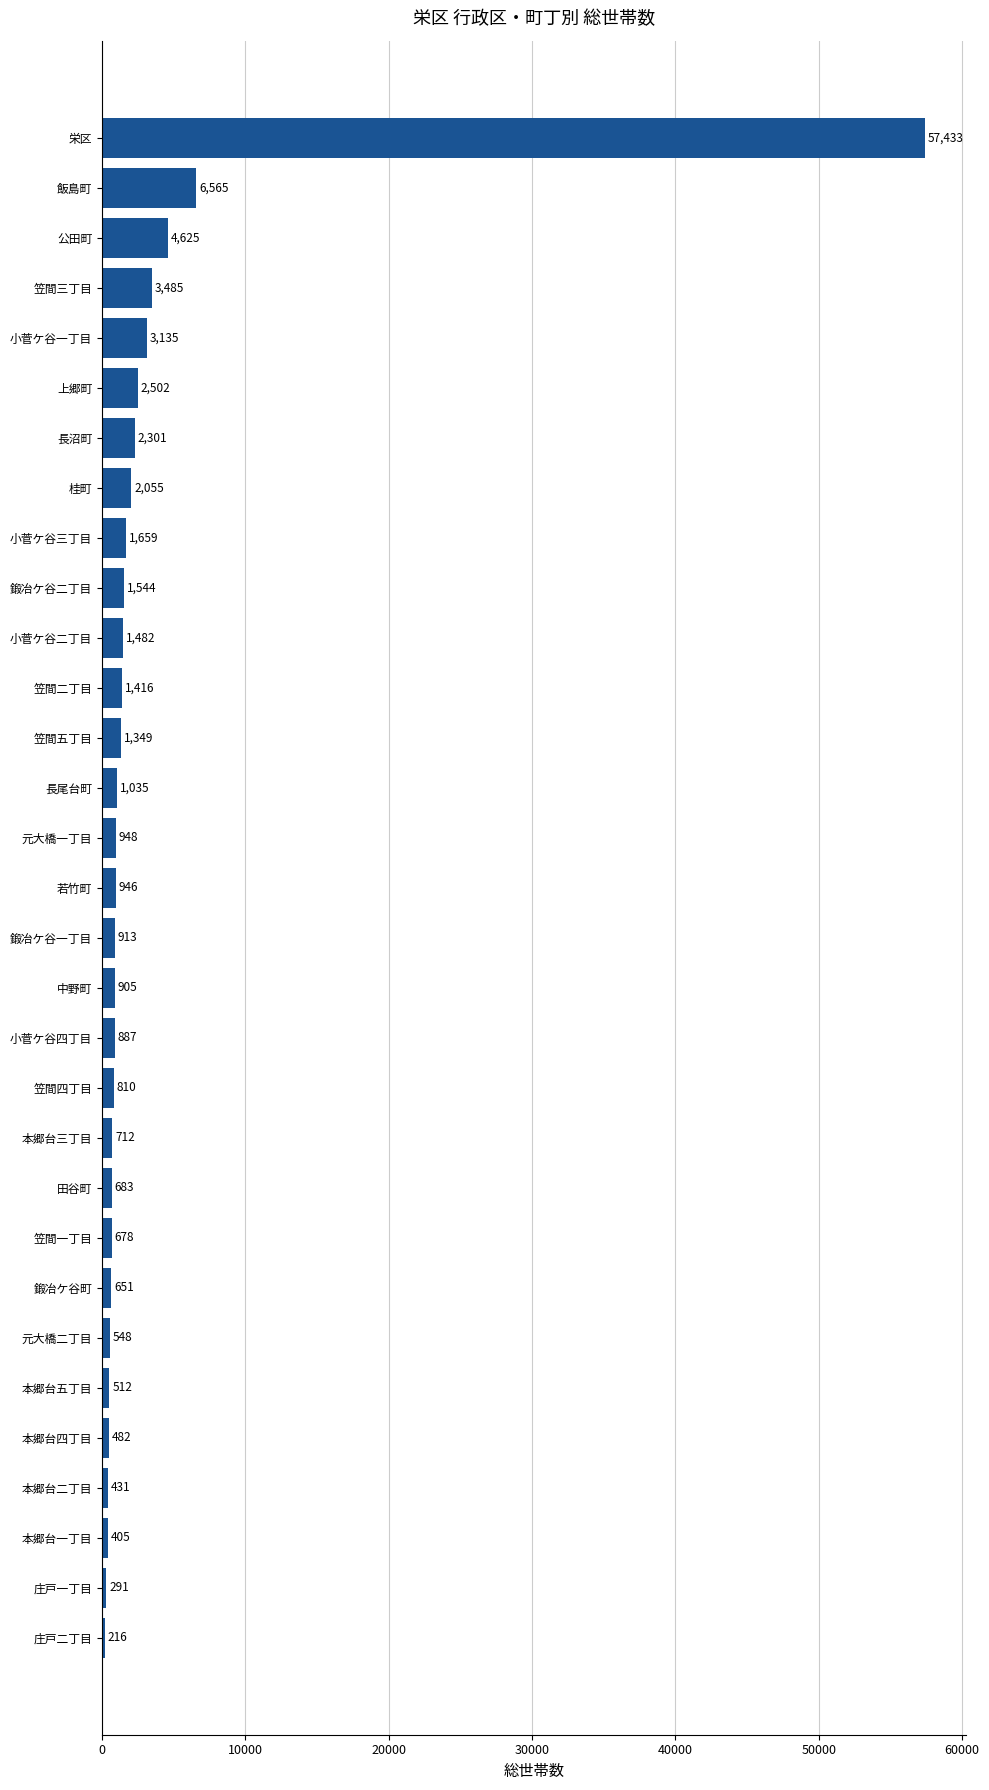

What is the sum of the values at 公田町 and 小菅ケ谷四丁目?

5512